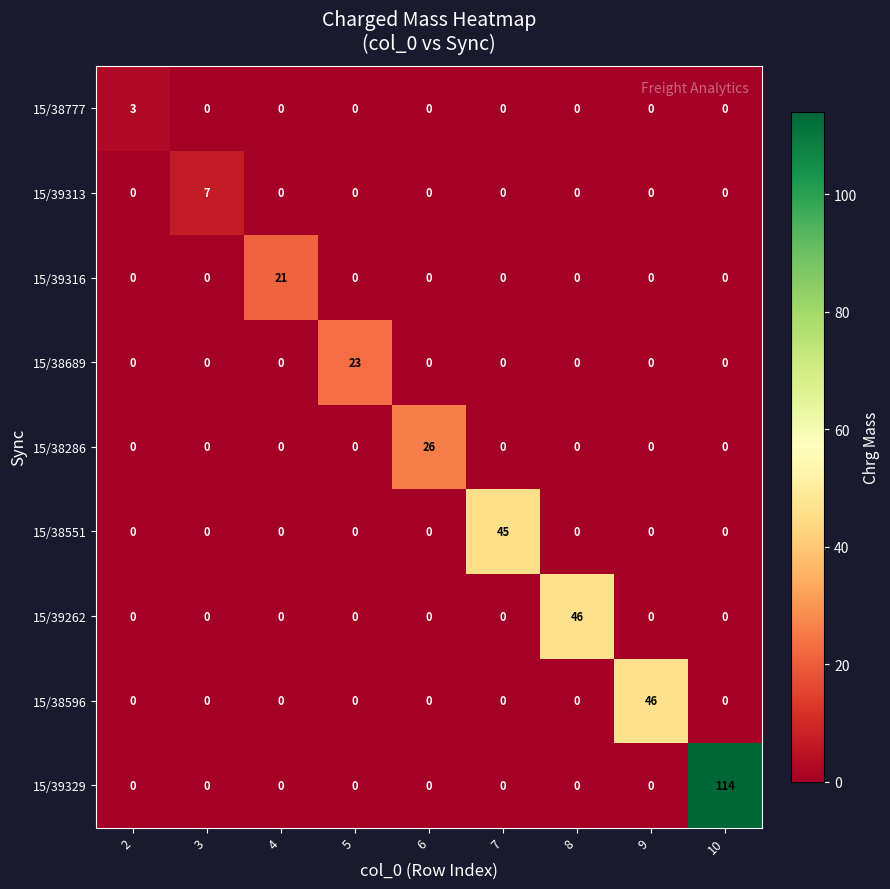

How many distinct data groups are displayed?

9